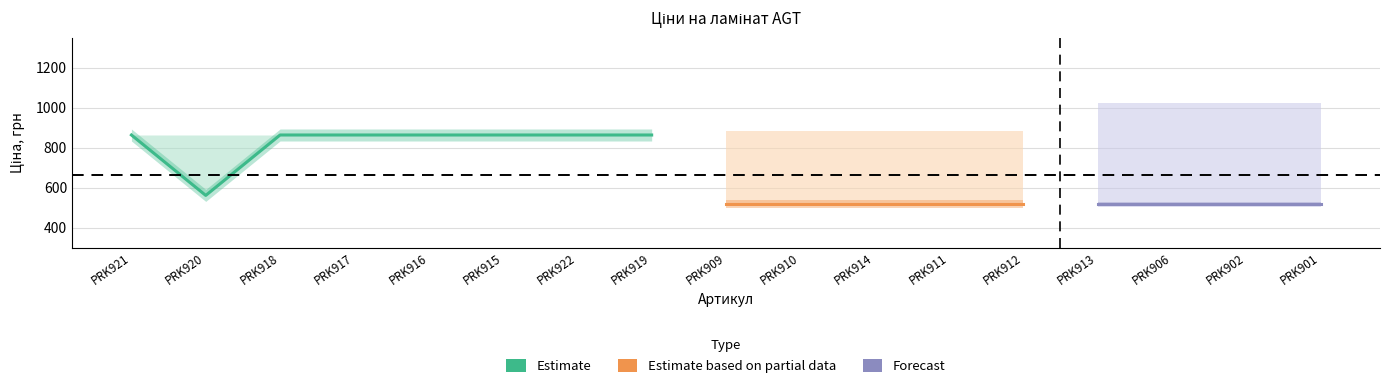

What is the label of the 8th point from the right?

PRK910